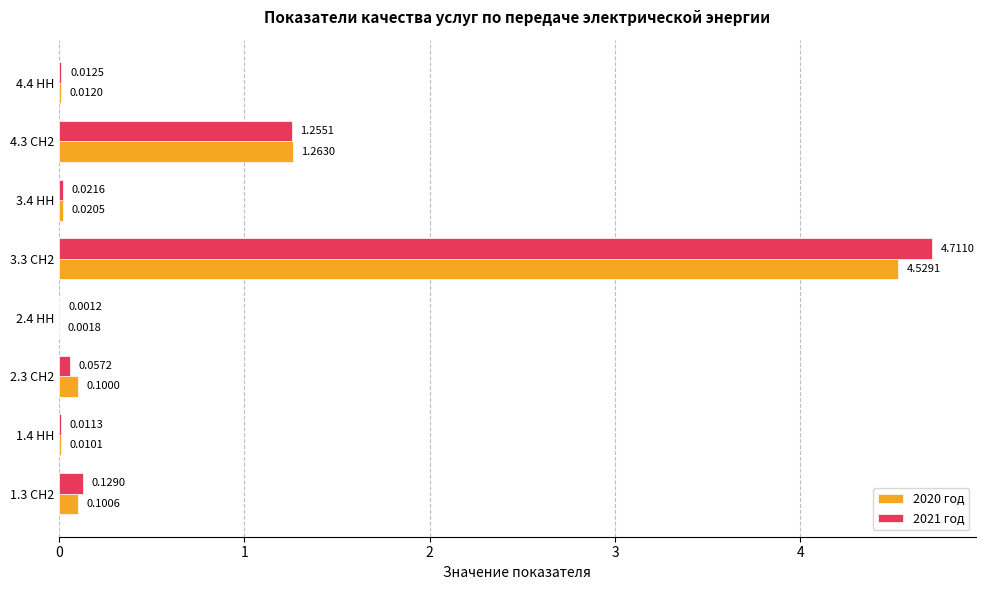

At which category is the sum across all series the highest?

3.3 СН2